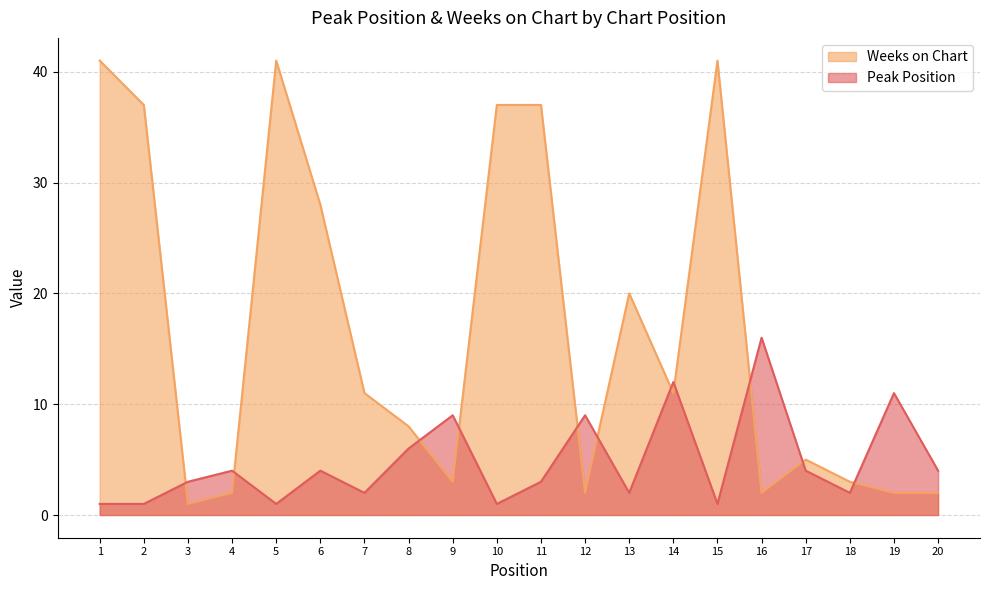

At which label does Weeks on Chart reach its peak?

1